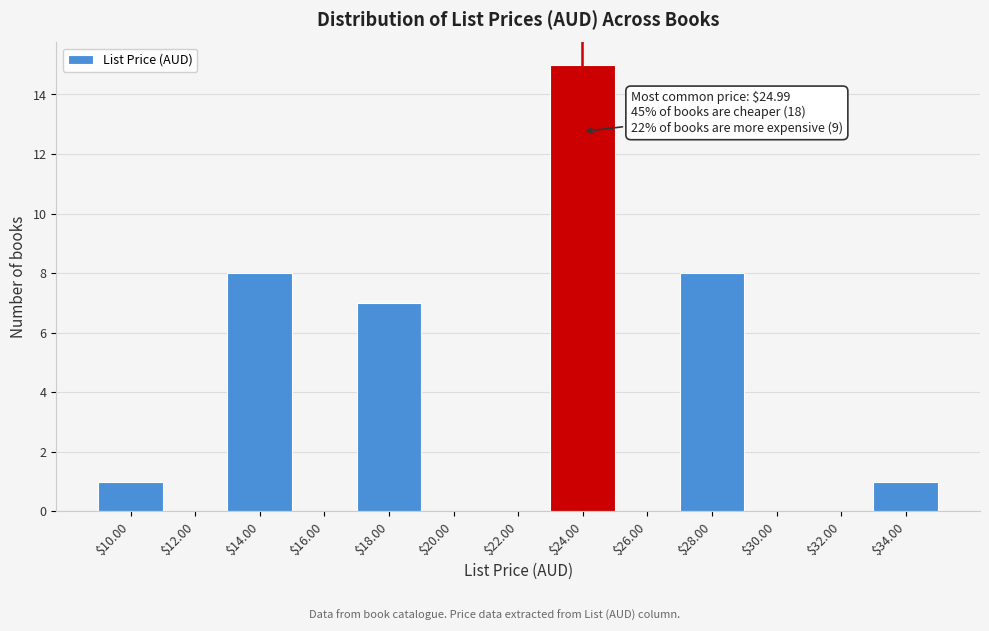

The value at $32.00 is 0. True or false?

True